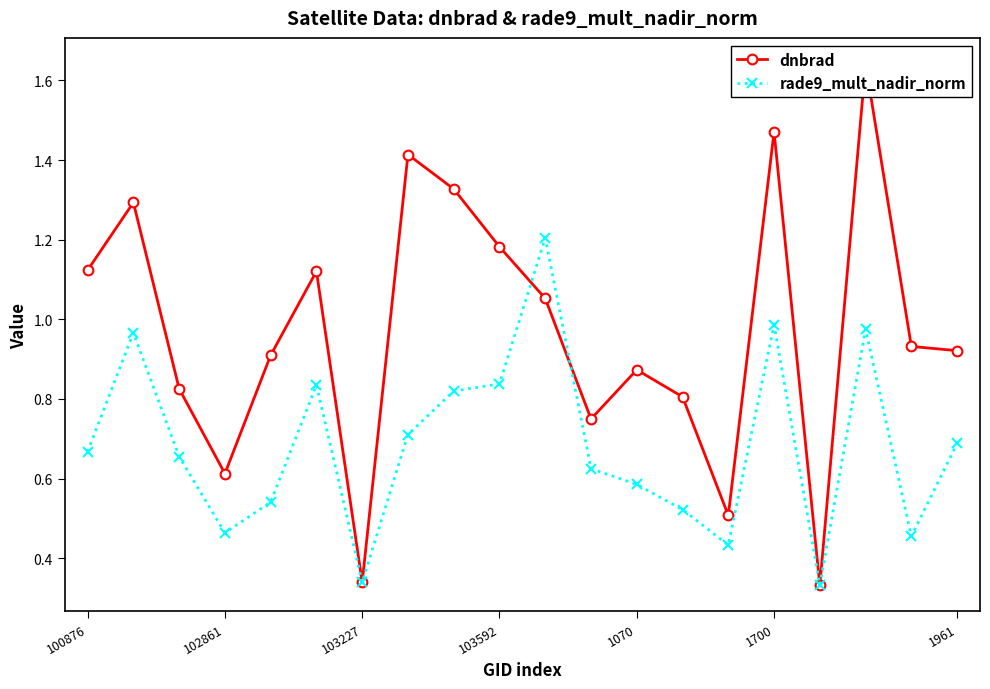

Reading left to right, transcribe all the data shown in this chart.

dnbrad: 1.1	1.3	0.8	0.6	0.9	1.1	0.3	1.4	1.3	1.2	1.1	0.7	0.9	0.8	0.5	1.5	0.3	1.6	0.9	0.9
rade9_mult_nadir_norm: 0.7	1.0	0.7	0.5	0.5	0.8	0.3	0.7	0.8	0.8	1.2	0.6	0.6	0.5	0.4	1.0	0.3	1.0	0.5	0.7